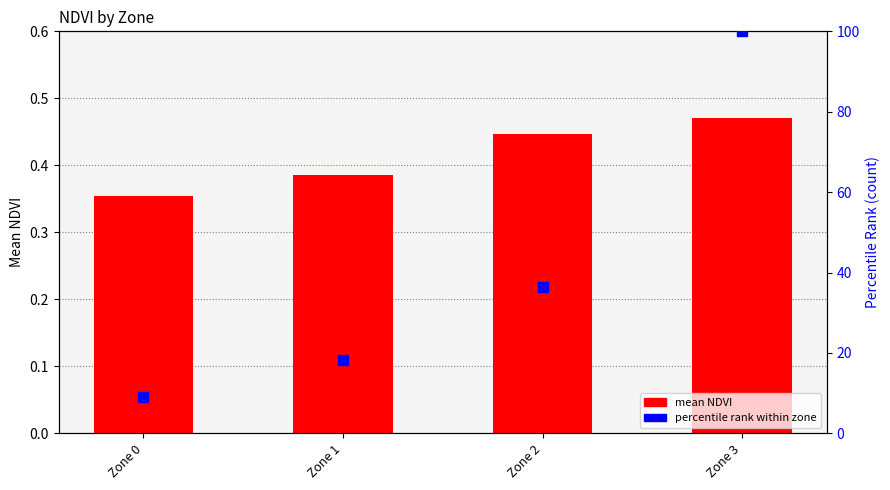

At which category is the sum across all series the highest?

Zone 3